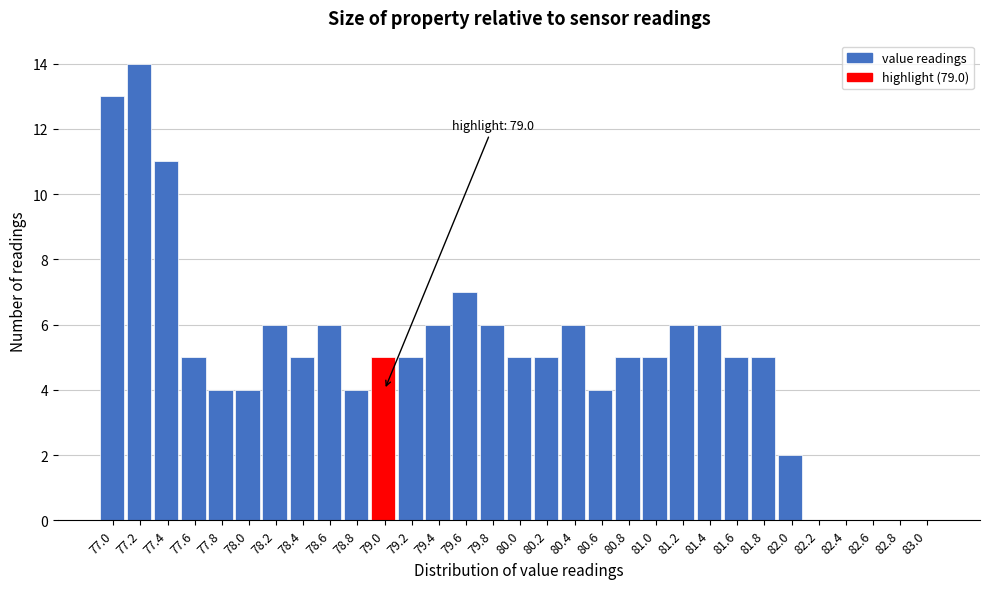

Approximately how many times larger is the value at 79.0 compared to 77.4?

0.5